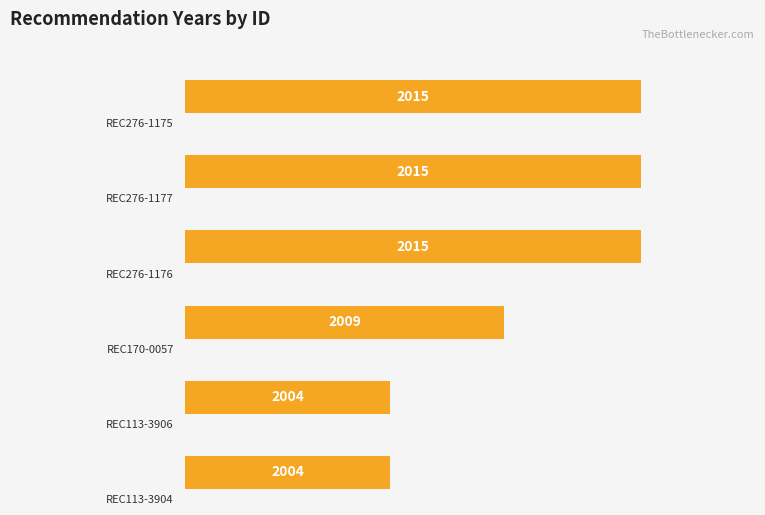

What is the average value?

2010